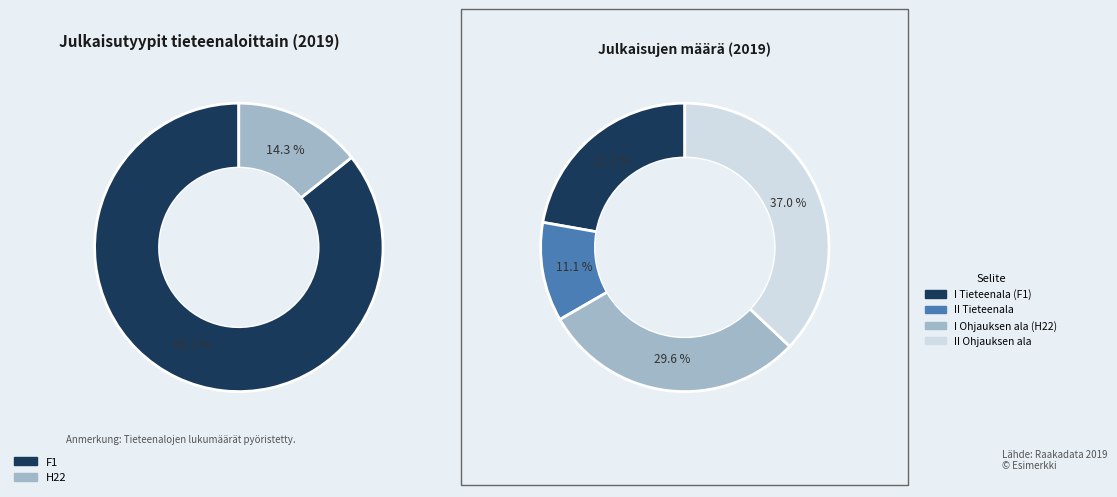

To the nearest percent, what portion does H22 represent?

14%